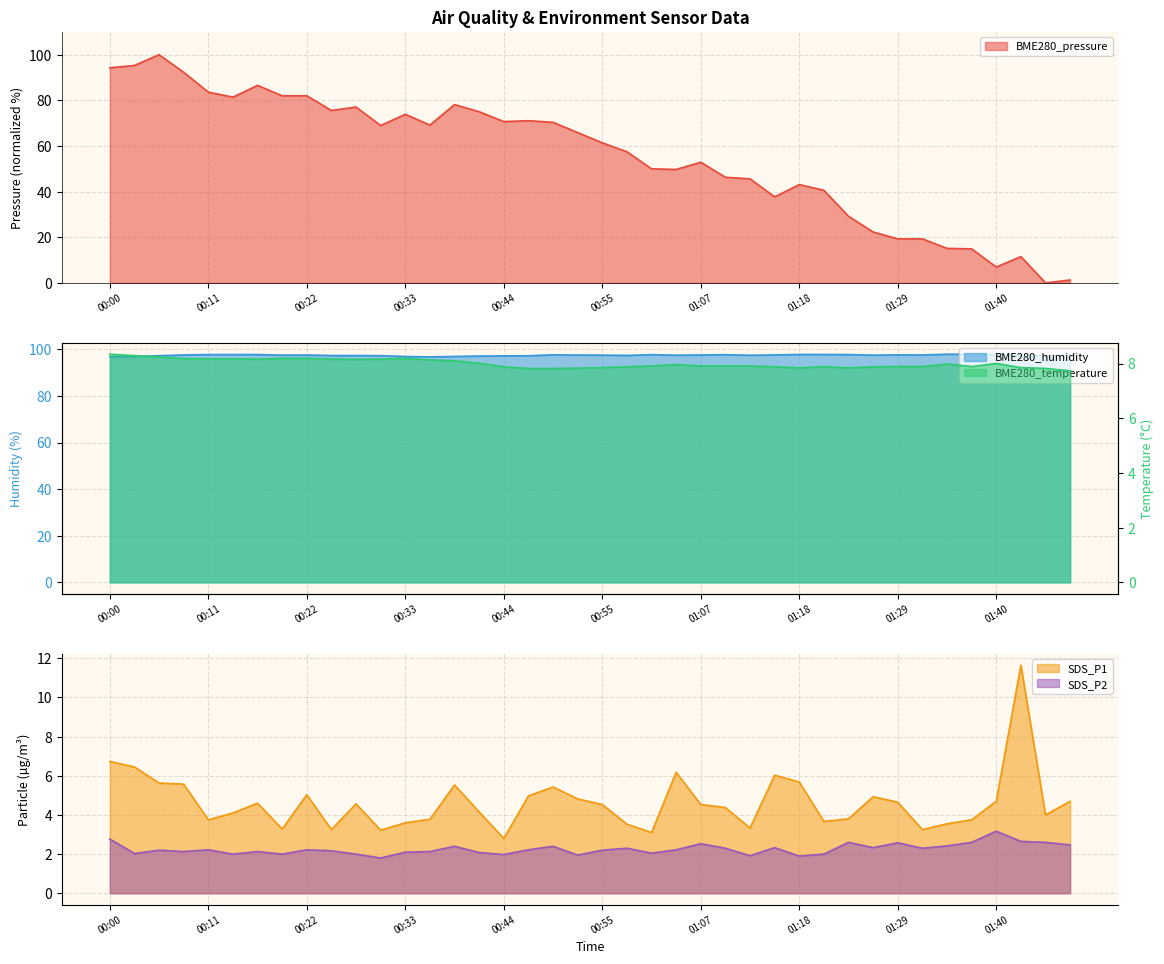

At which label does BME280_pressure first exceed 65?

00:00